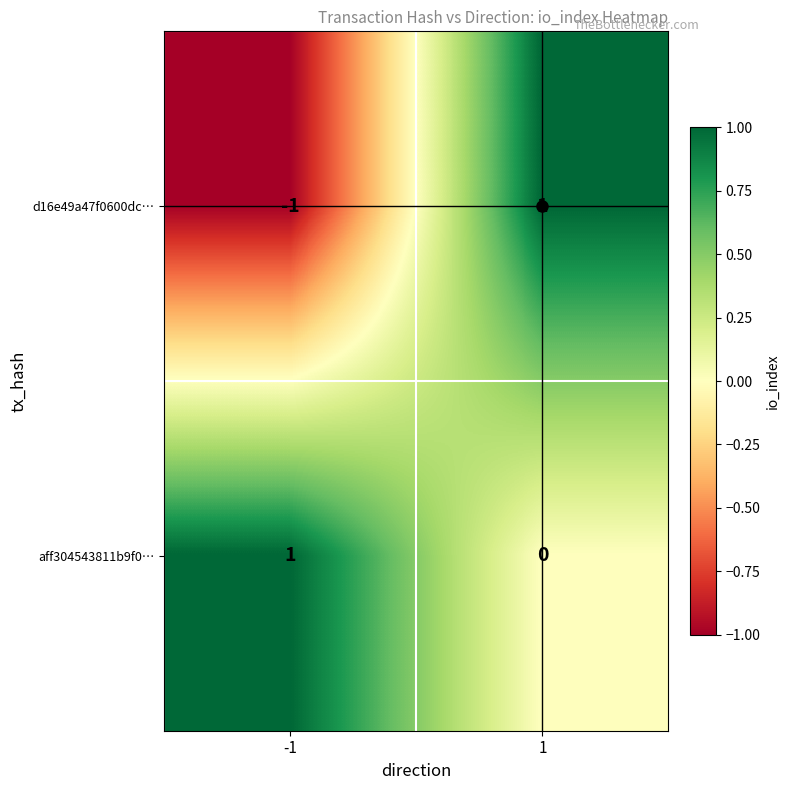

At -1, list the series in order from largest to smallest.

aff304543811b9f0…, d16e49a47f0600dc…